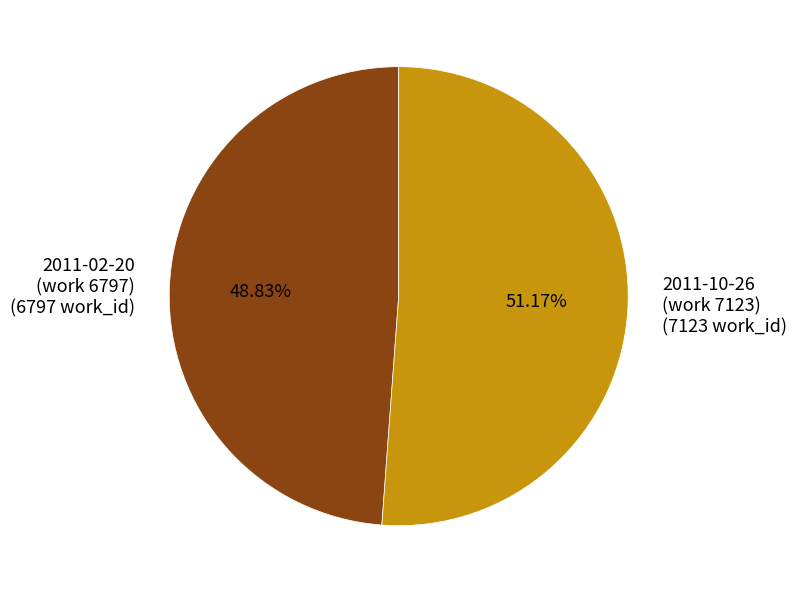

Is the sum of 2011-02-20 (work 6797) (6797 work_id) and 2011-10-26 (work 7123) (7123 work_id) greater than half?

Yes